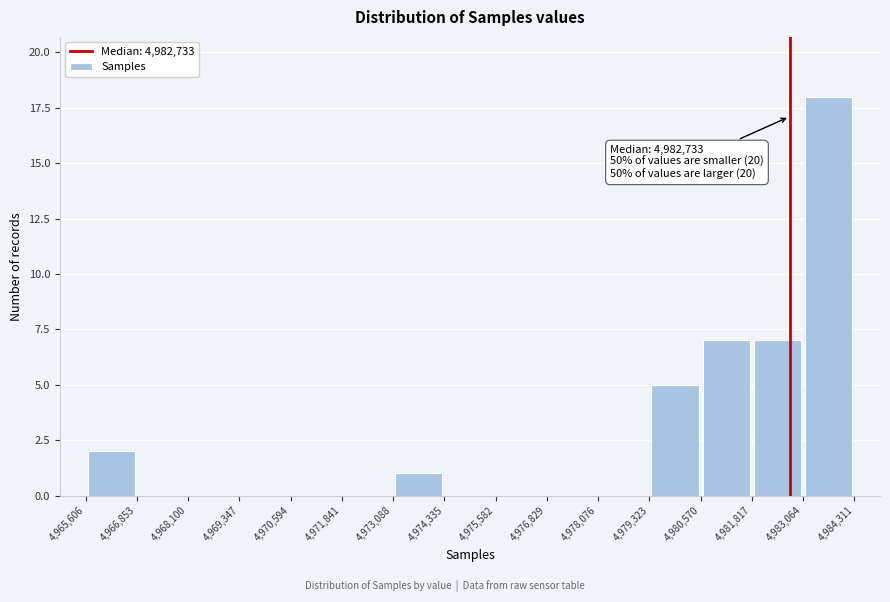

Over which range of the x-axis is the bar tallest?

4,983,064 to 4,984,311